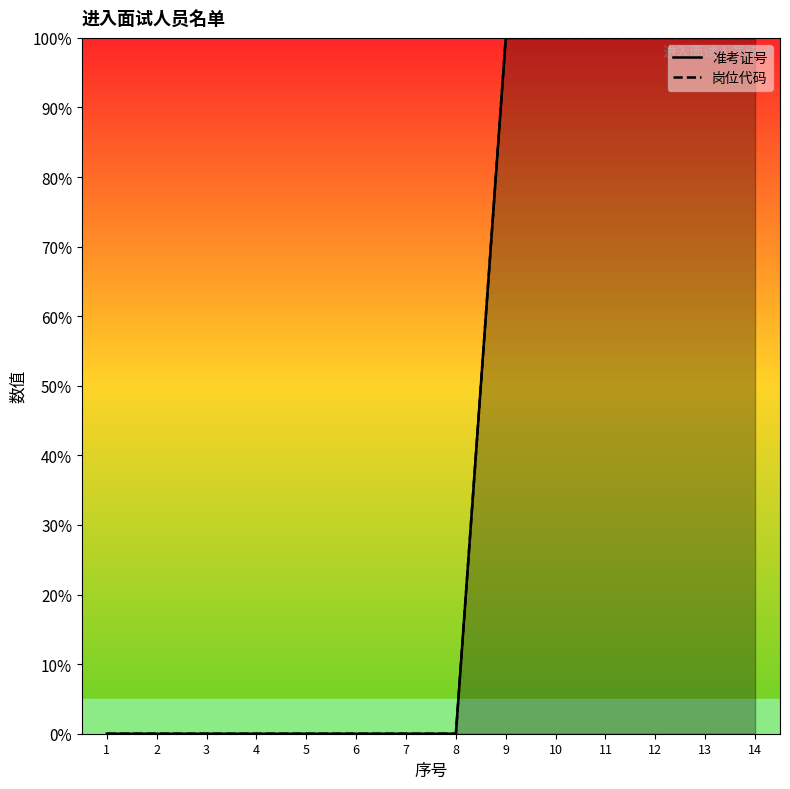

Is it true that 岗位代码 equals 100.0 at 11?

True